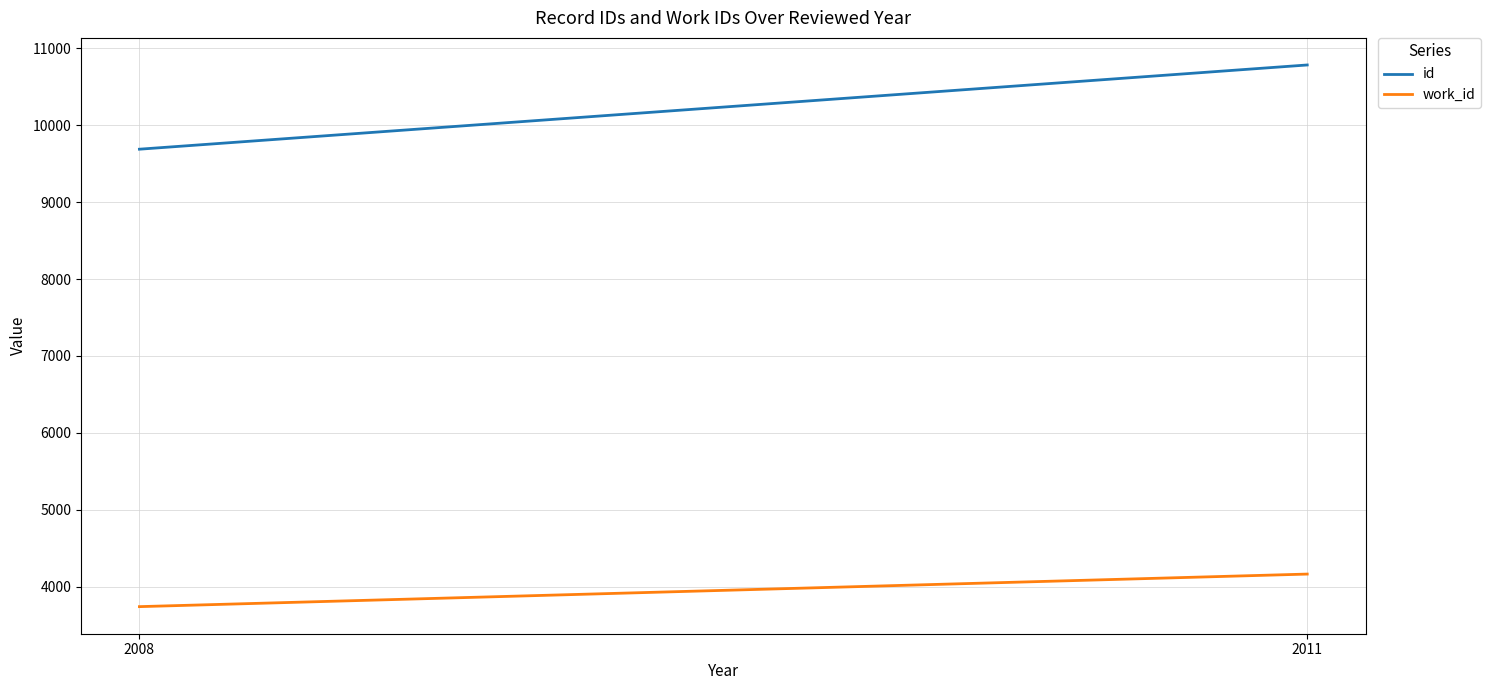

Which has a higher value, 2011 or 2008?

2011